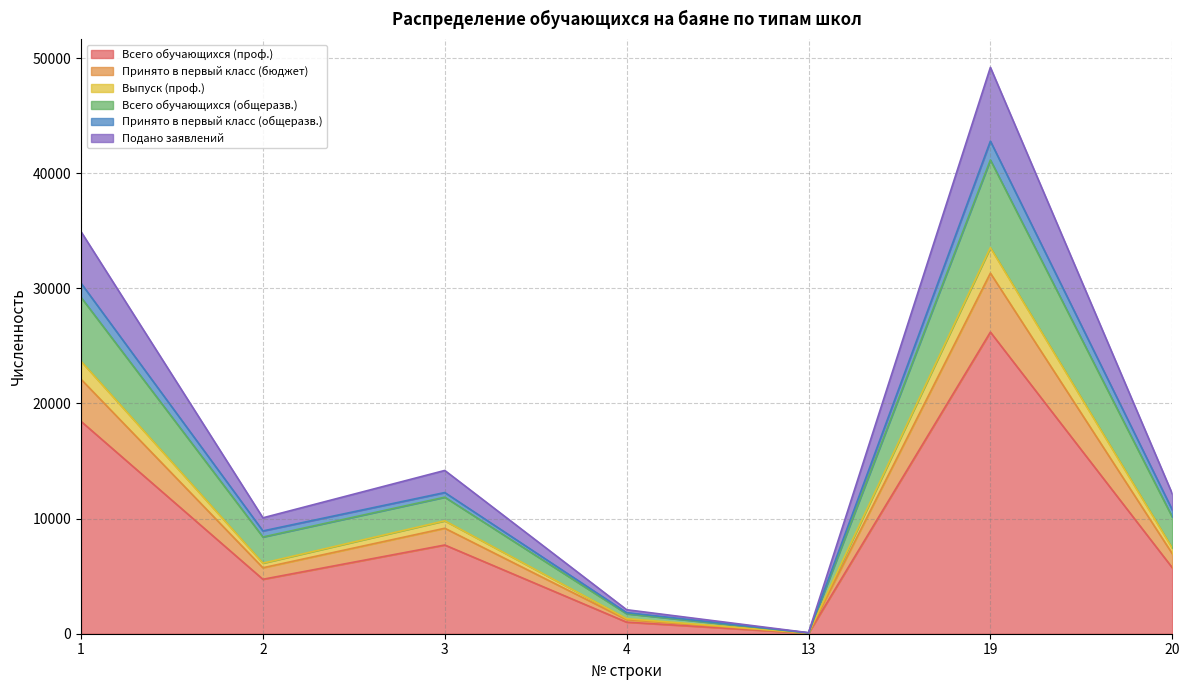

What is the maximum value shown in the chart?

26202